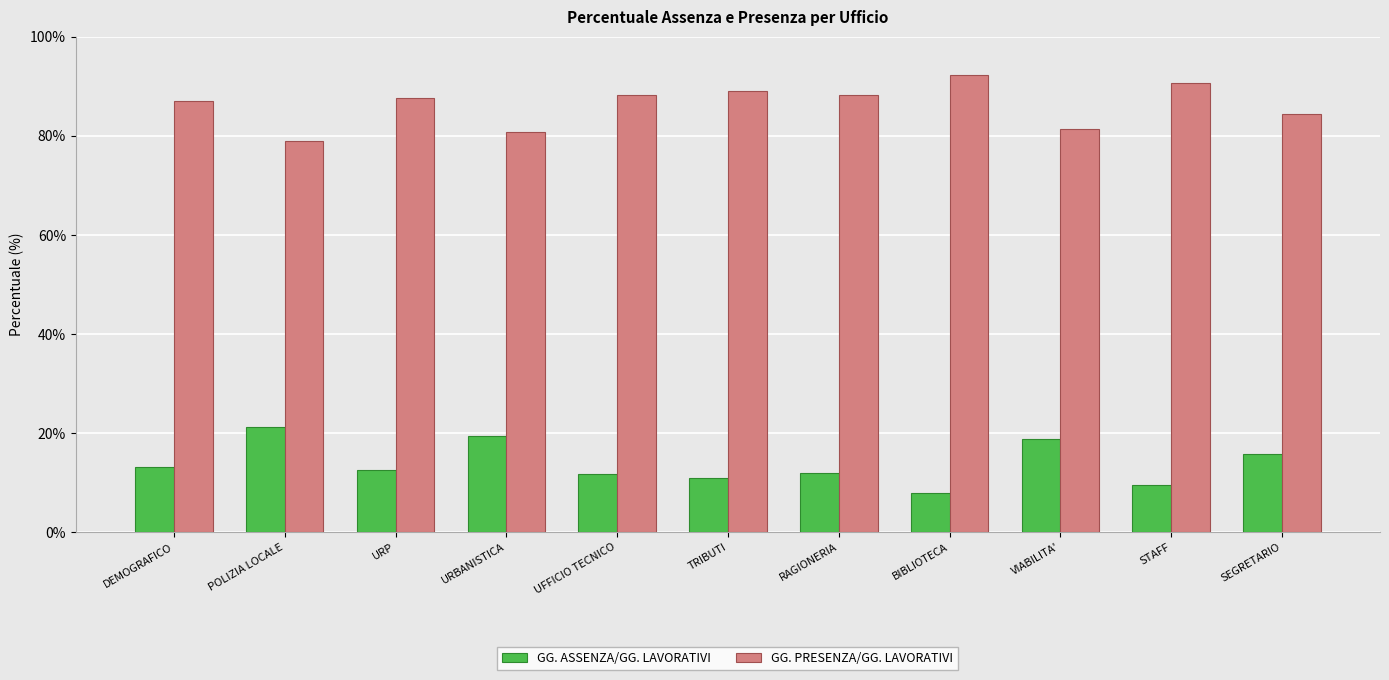

What is the greatest value displayed?

92.2